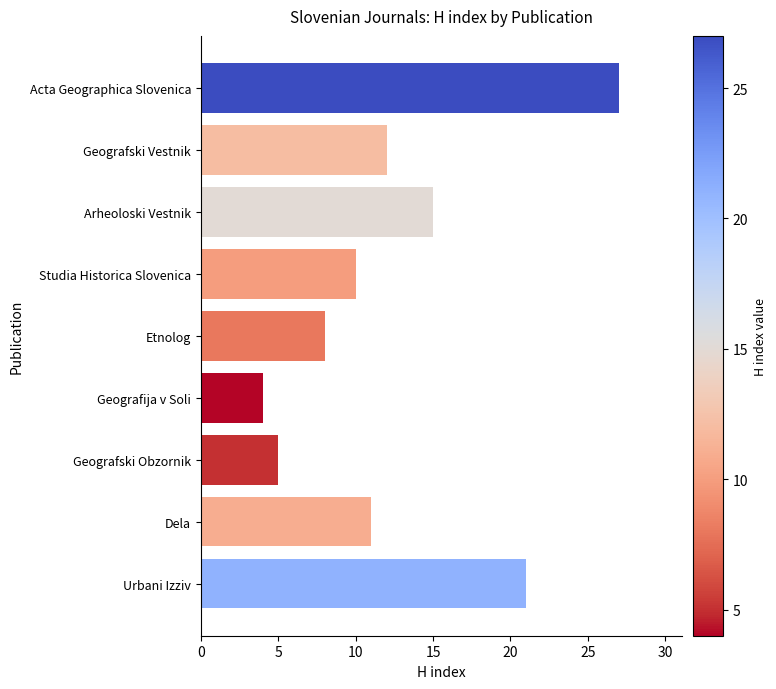

Rank the categories by value from highest to lowest.

Acta Geographica Slovenica, Urbani Izziv, Arheoloski Vestnik, Geografski Vestnik, Dela, Studia Historica Slovenica, Etnolog, Geografski Obzornik, Geografija v Soli